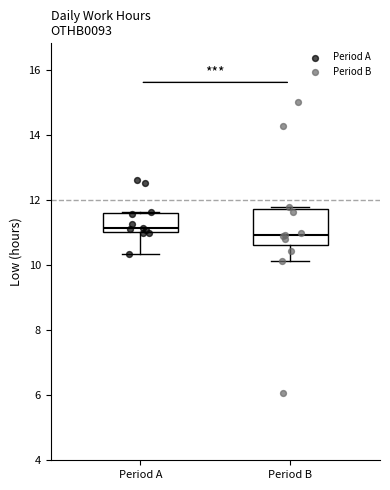

Comparing the boxes themselves (not the whiskers), which one is the tallest?

Period B